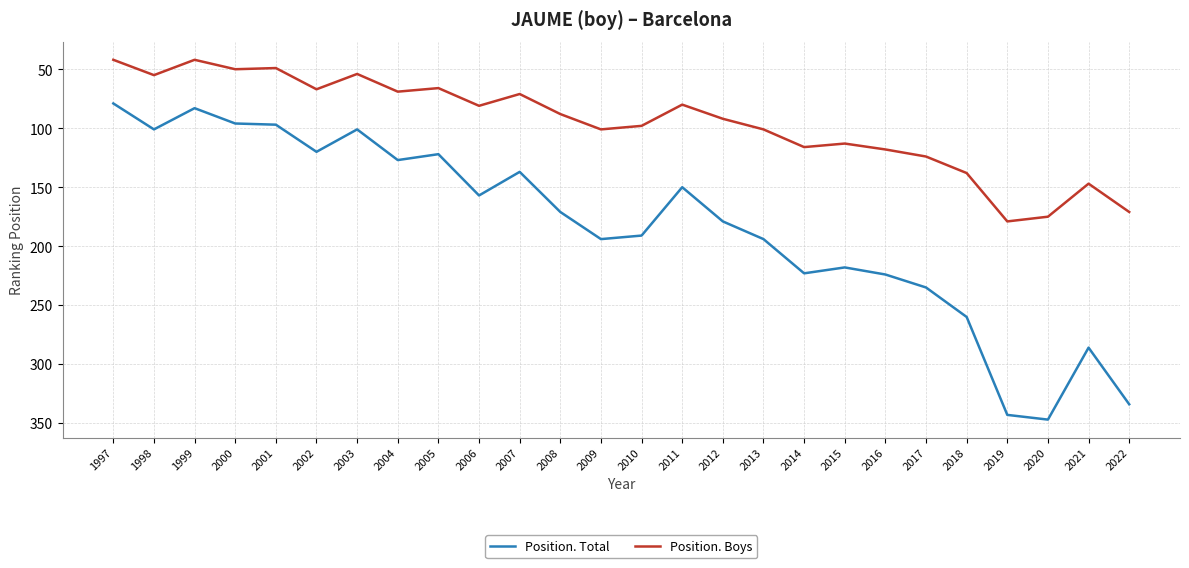

Which series has the largest range (max minus min)?

Position. Total